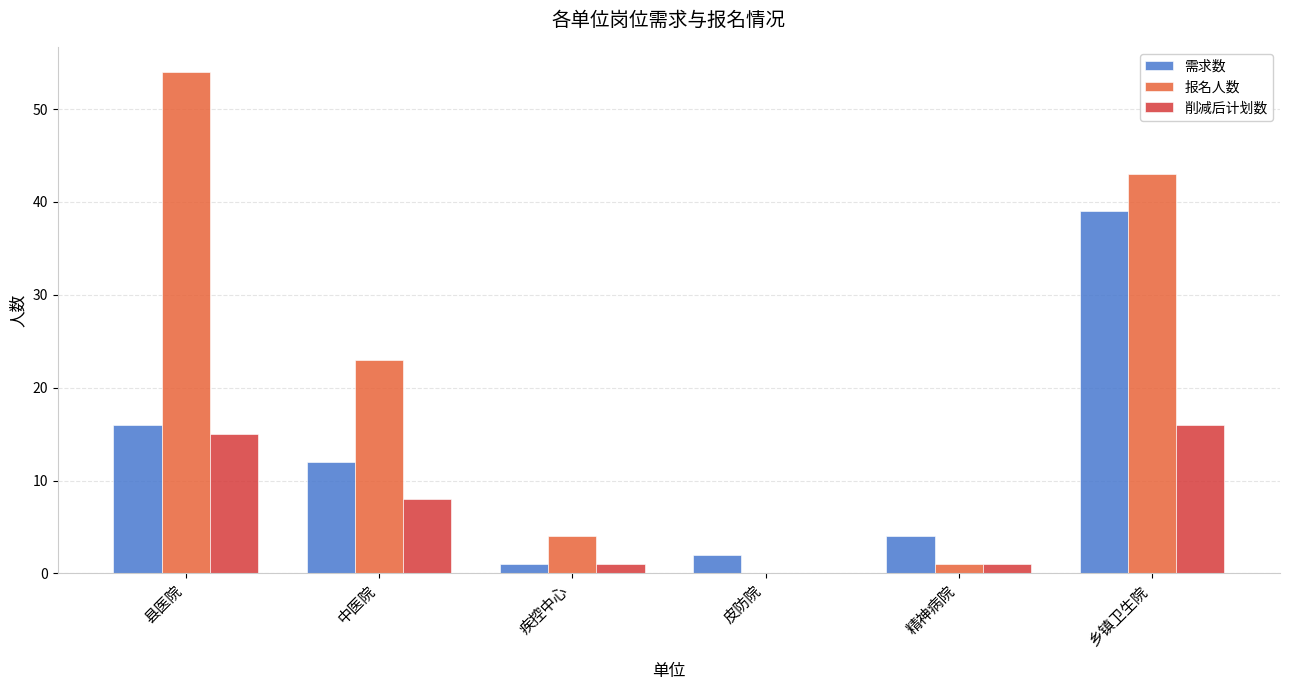

What is the average value of the 报名人数 series?

21